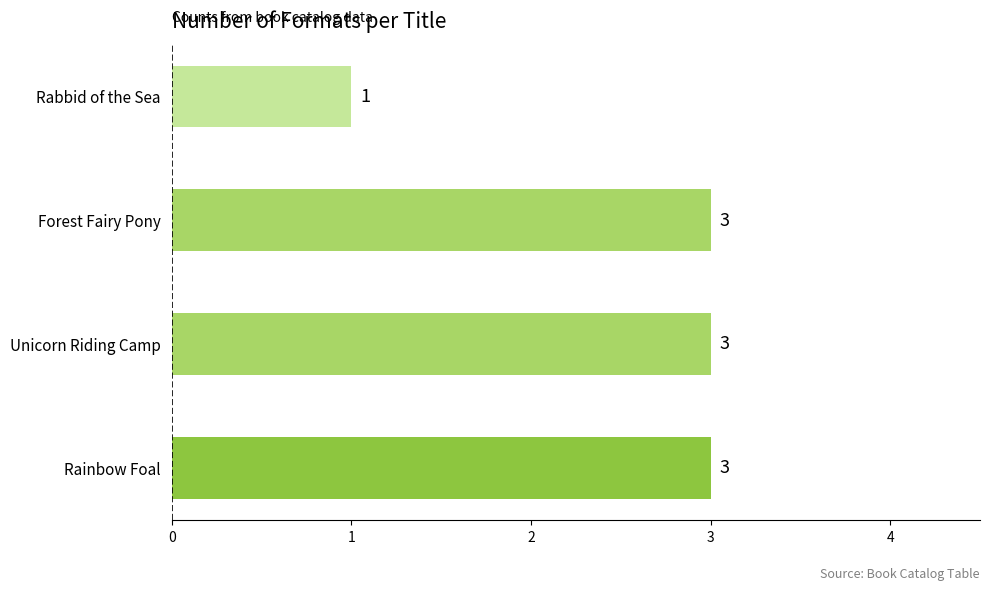

Reading bottom to top, transcribe all the data shown in this chart.

3	3	3	1